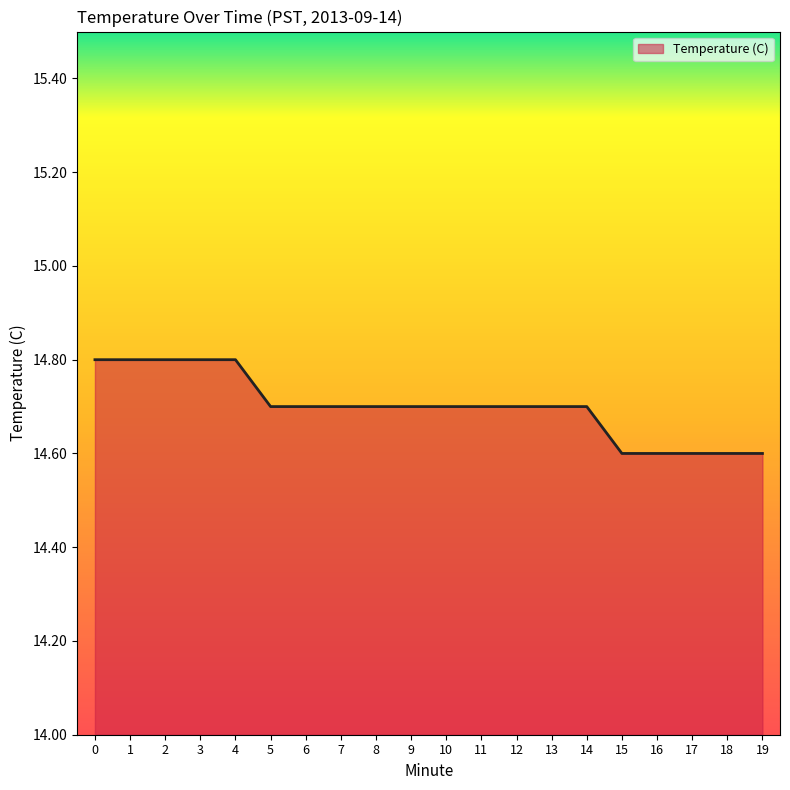

The value at 7 is 3.3. True or false?

False